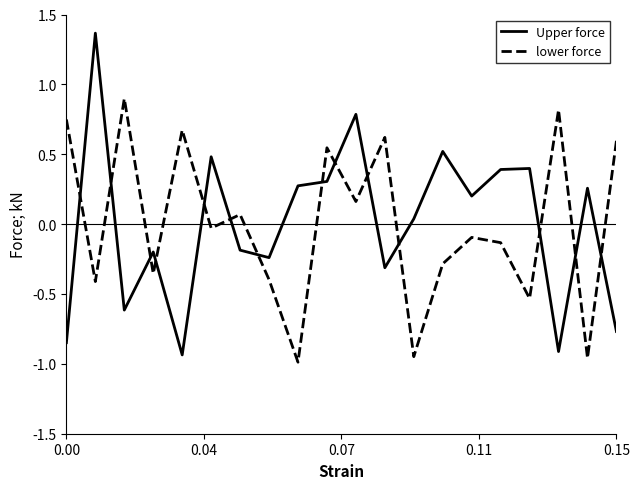

How many times do Upper force and lower force cross each other?

14